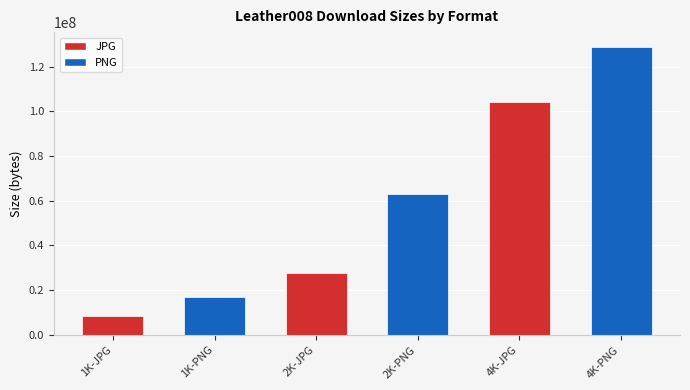

True or false: the data shows 213453784 at 4K-PNG.

False